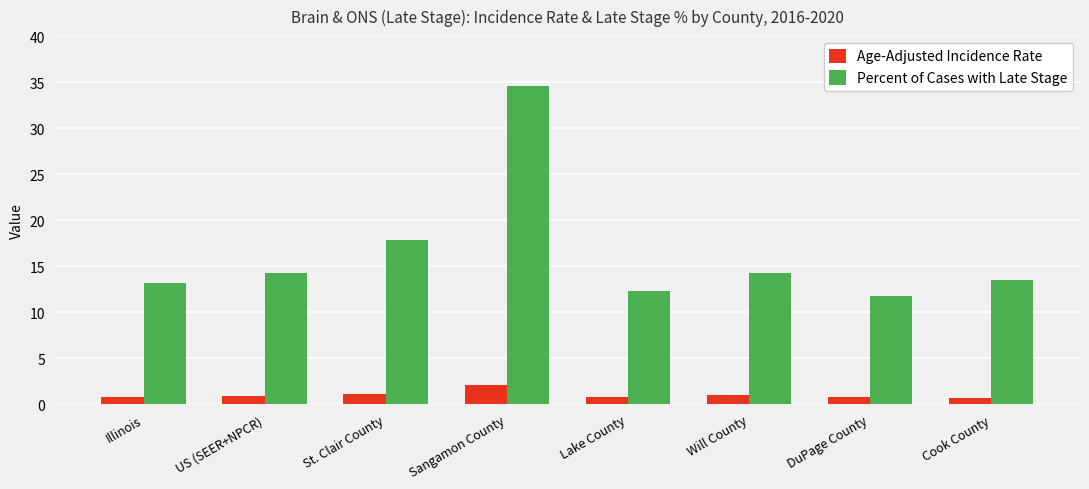

How many bars are there in each group?

2